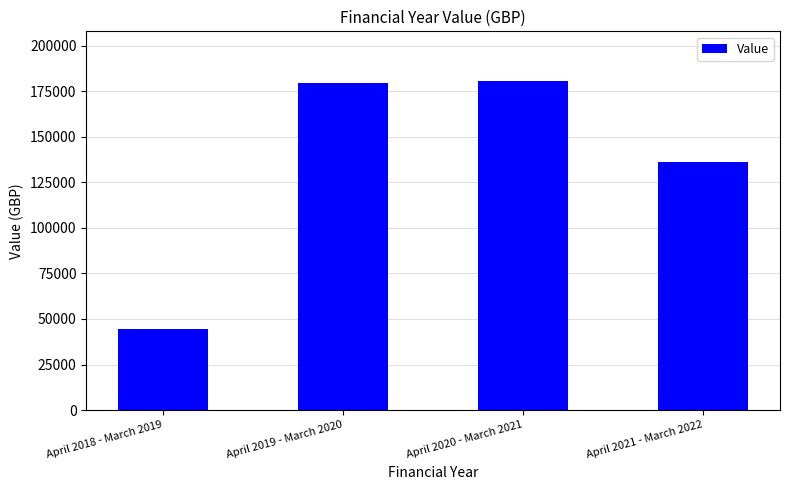

What is the change in value from April 2018 - March 2019 to April 2021 - March 2022?

+91627.4